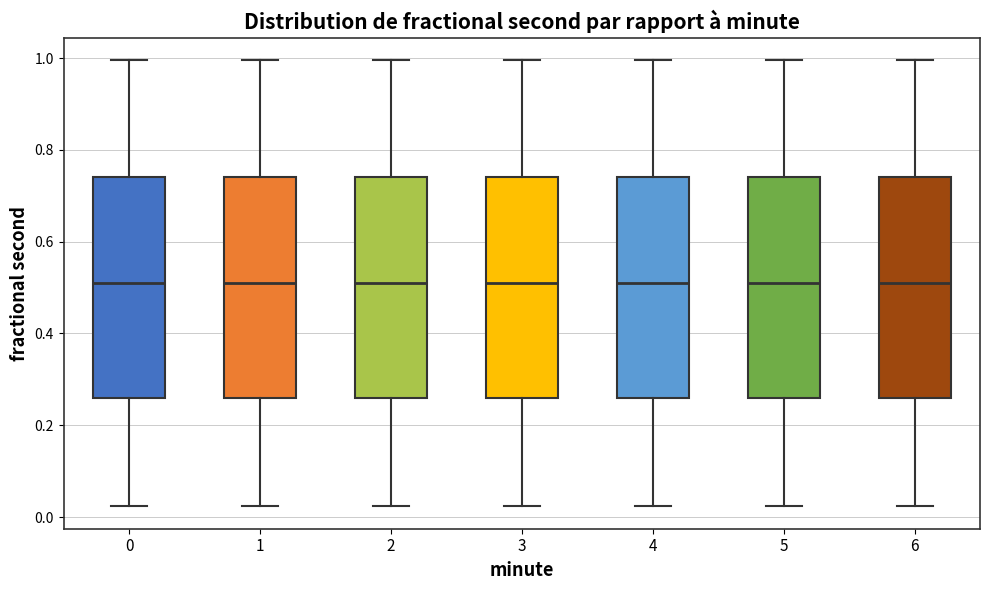

Reading left to right, transcribe this box plot: for each box, give where its median line is, the range the box spans, and where its two whiskers end, as read against the y-axis. The values are not printed on the chart, so give them approximately, as read against the axis.

0: median 0.50, box 0.26 to 0.74, whiskers 0.02 to 1.00
1: median 0.50, box 0.26 to 0.74, whiskers 0.02 to 1.00
2: median 0.50, box 0.26 to 0.74, whiskers 0.02 to 1.00
3: median 0.50, box 0.26 to 0.74, whiskers 0.02 to 1.00
4: median 0.50, box 0.26 to 0.74, whiskers 0.02 to 1.00
5: median 0.50, box 0.26 to 0.74, whiskers 0.02 to 1.00
6: median 0.50, box 0.26 to 0.74, whiskers 0.02 to 1.00